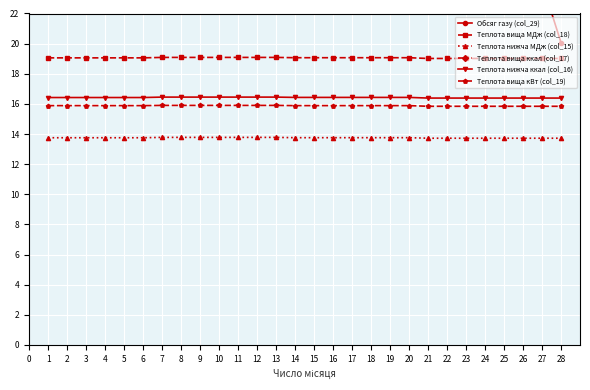

The value of Теплота вища кВт (col_19) at 10 is 15.9. True or false?

True